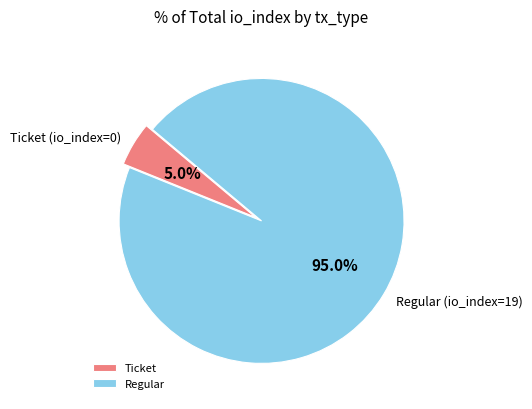

Which category has the biggest portion of the pie?

Regular (io_index=19)